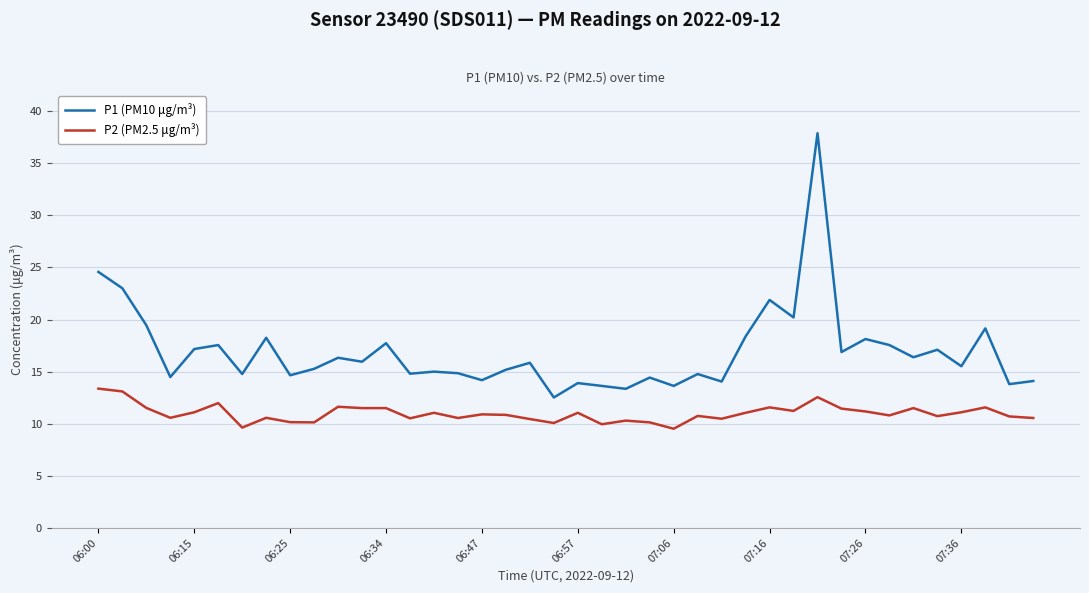

How many lines are shown in the chart?

2